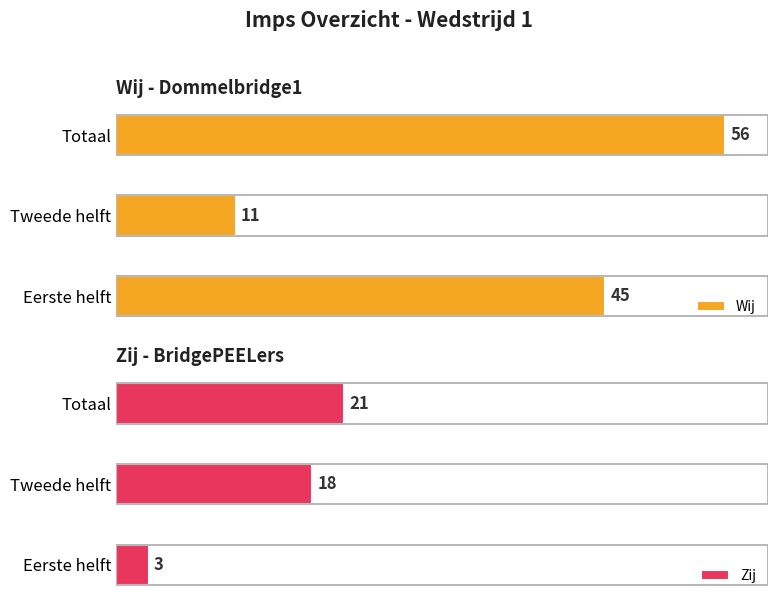

How many bars are there in total?

6